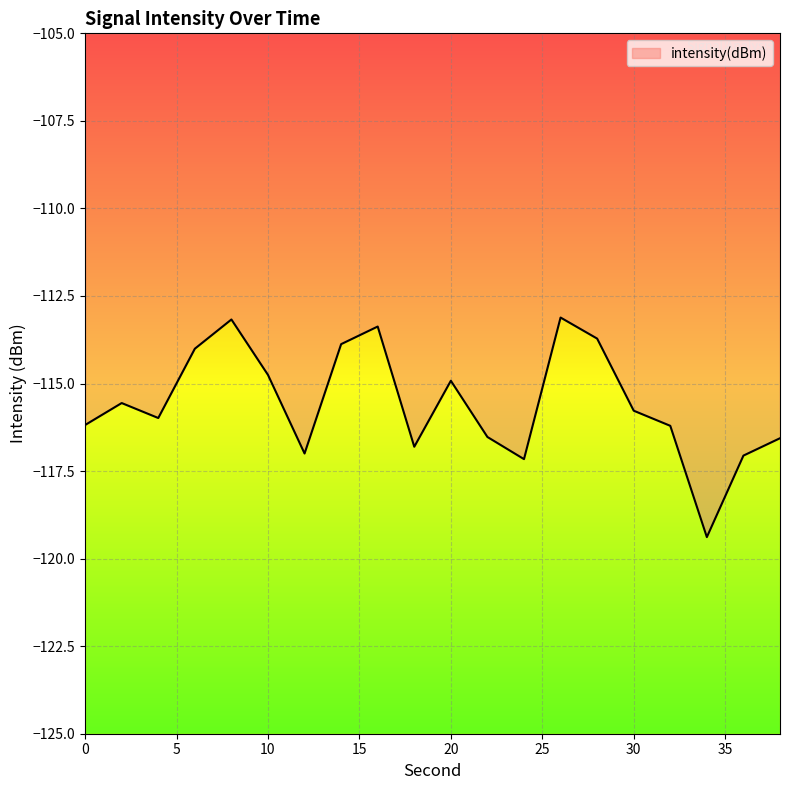

The value at 18 is -116.8. True or false?

True